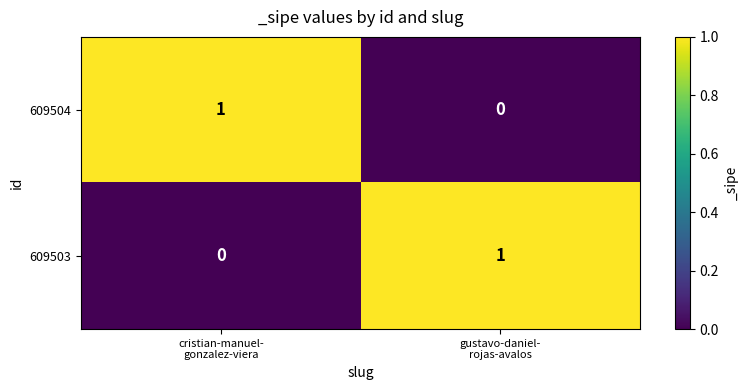

Reading right to left, transcribe all the data shown in this chart.

609504: 0	1
609503: 1	0